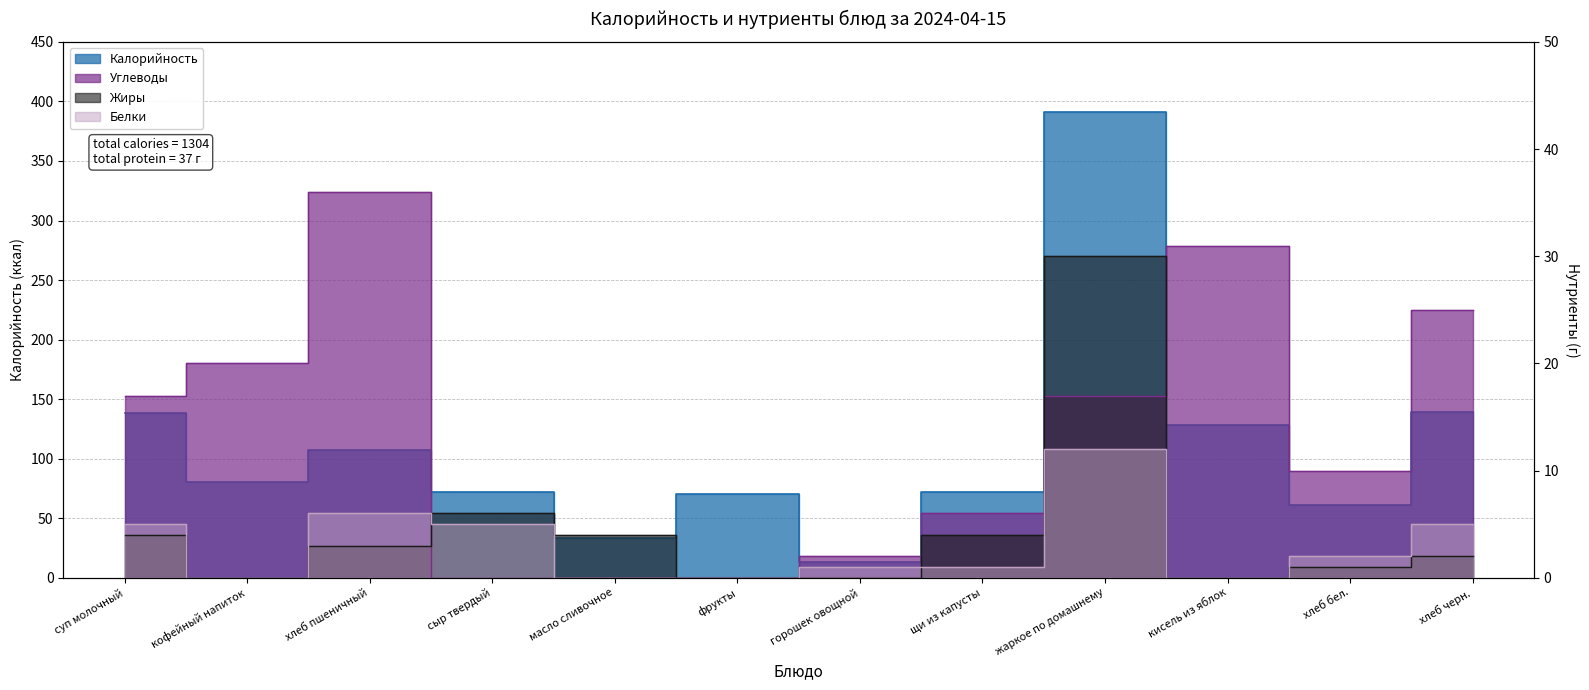

Which series has the widest spread of values?

Калорийность